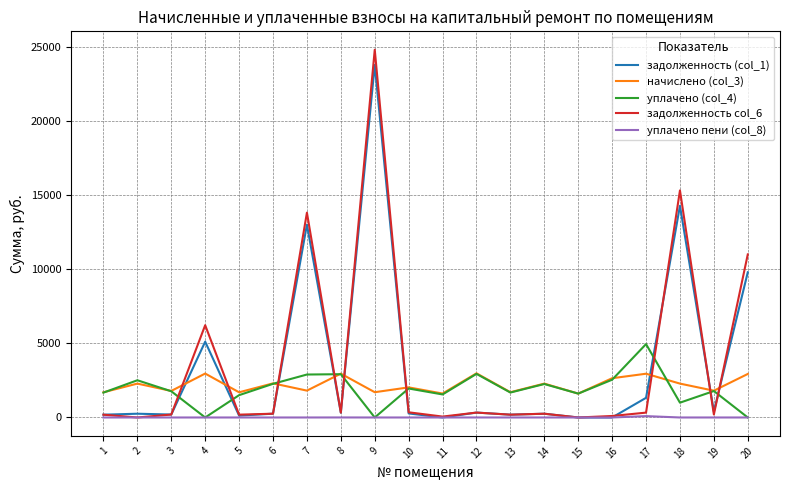

Is this an area chart (filled region under the line)?

No